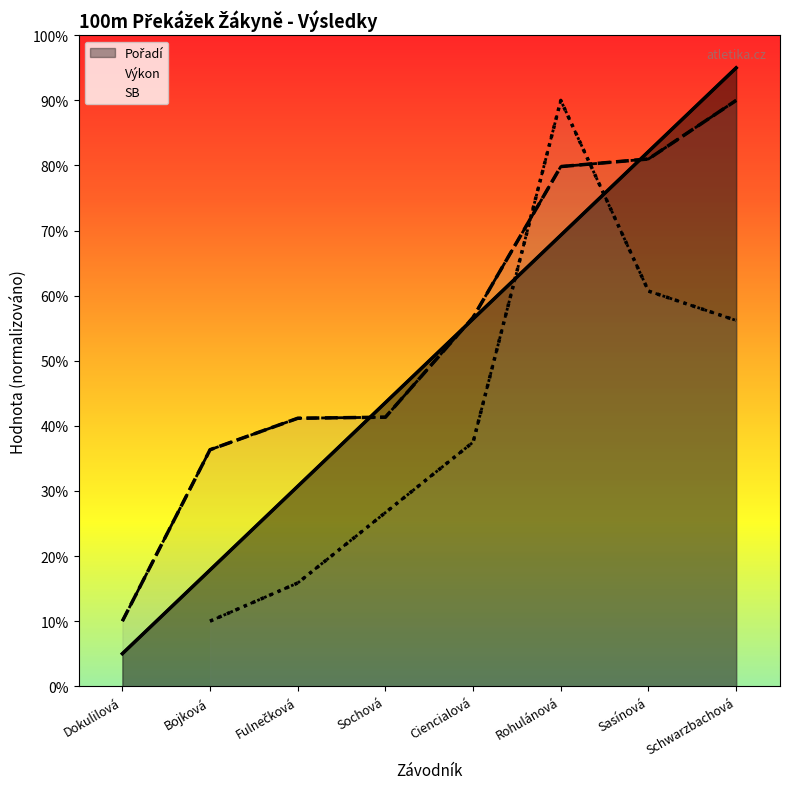

The Pořadí series shows 24.9 at Bojková. True or false?

False